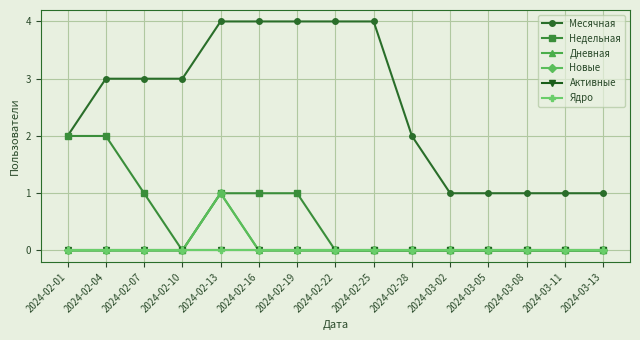

Where is Активные nearest to the value 0?

2024-02-01